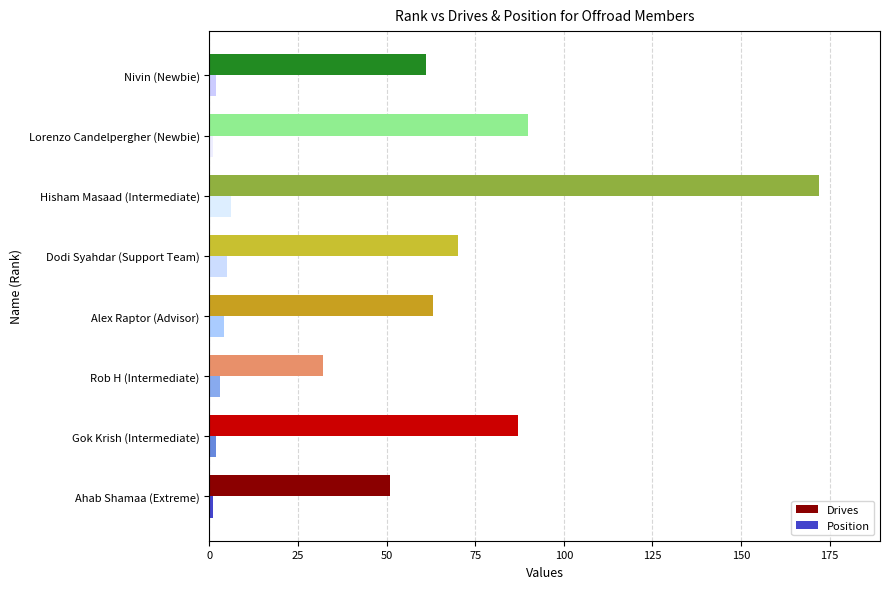

Which series has the largest total across all categories?

Drives